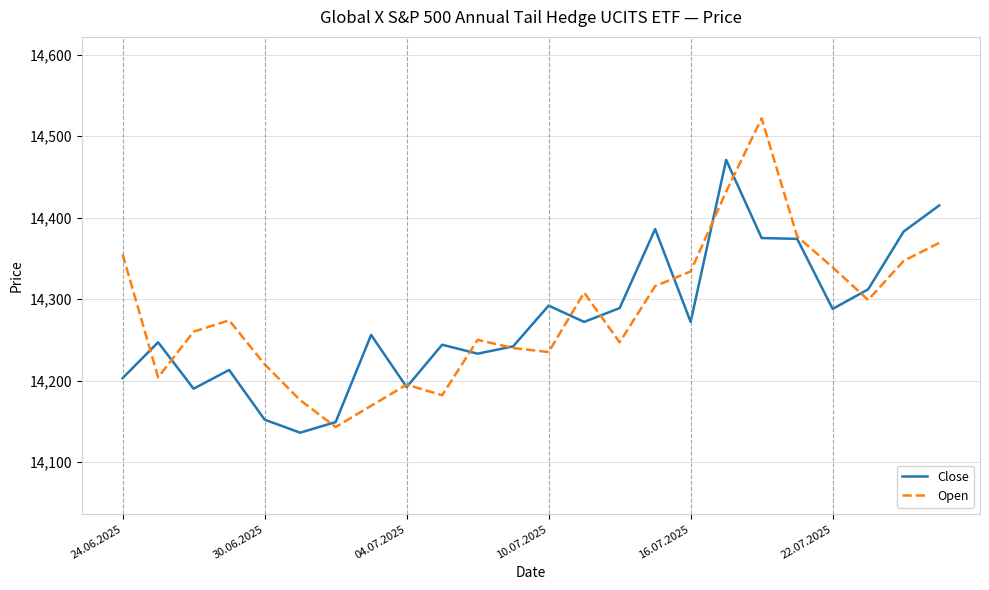

How many lines are shown in the chart?

2